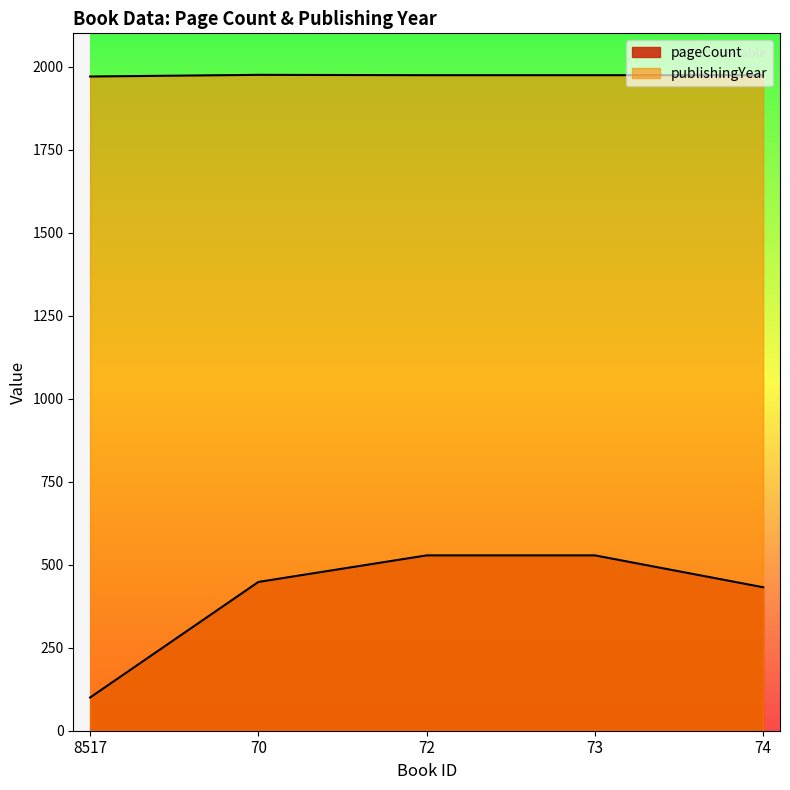

The value of pageCount at 73 is 528. True or false?

True